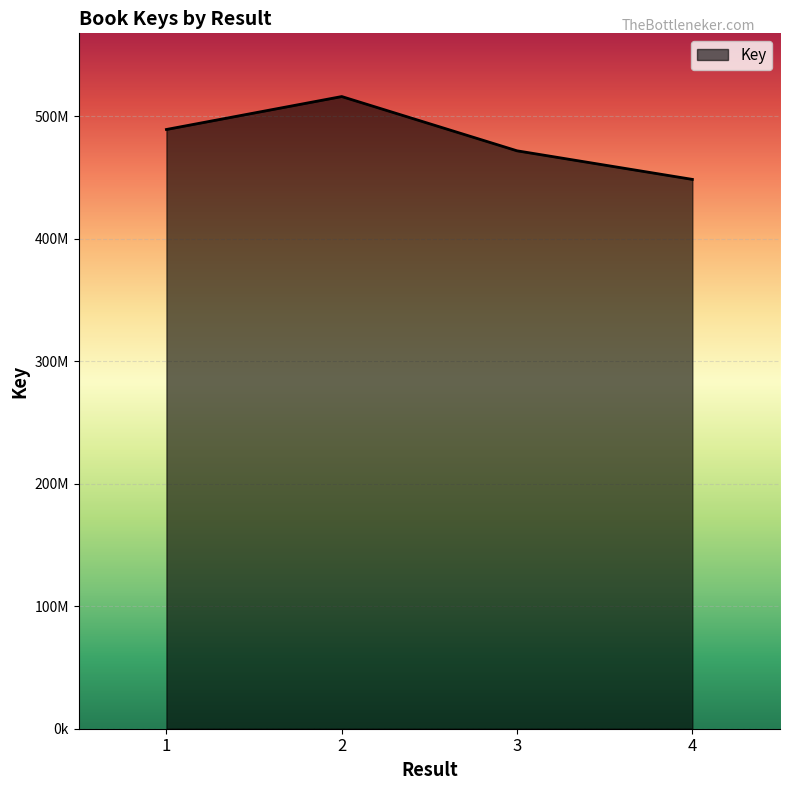

Does the chart have visible grid lines?

Yes